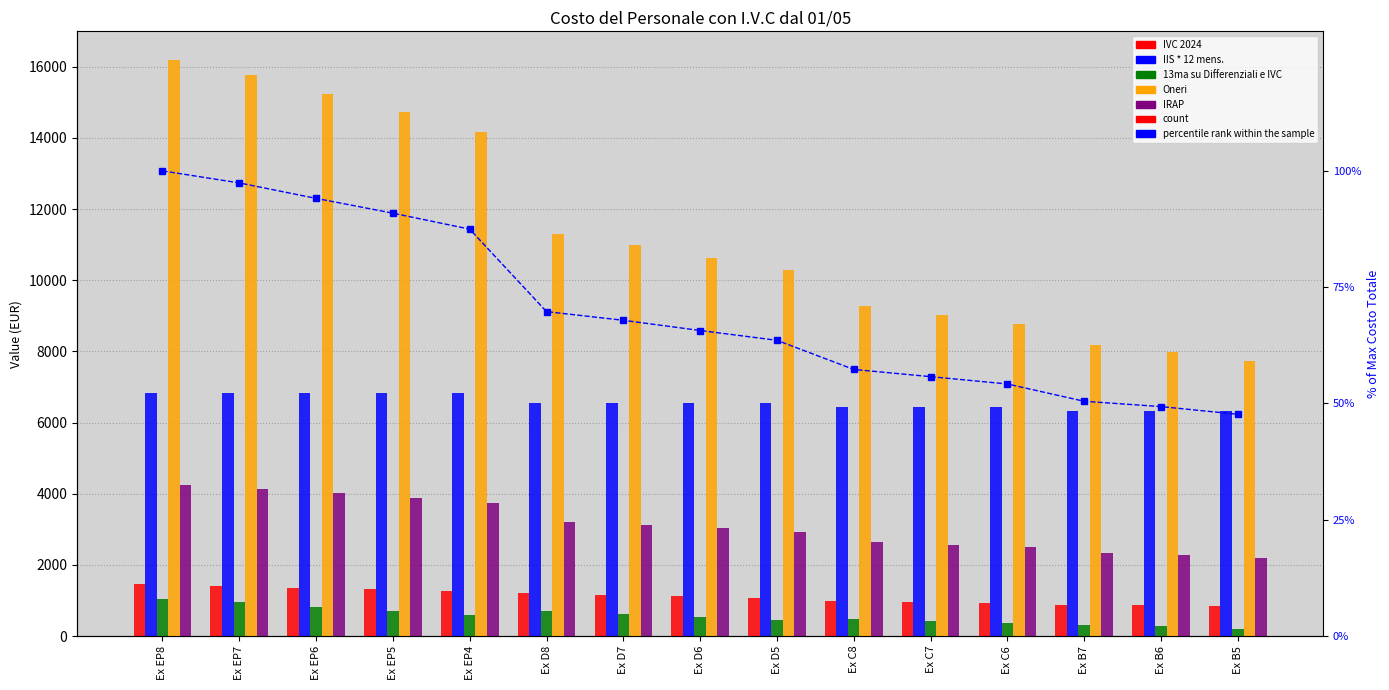

What is the label of the 2nd bar from the left?

Ex EP7